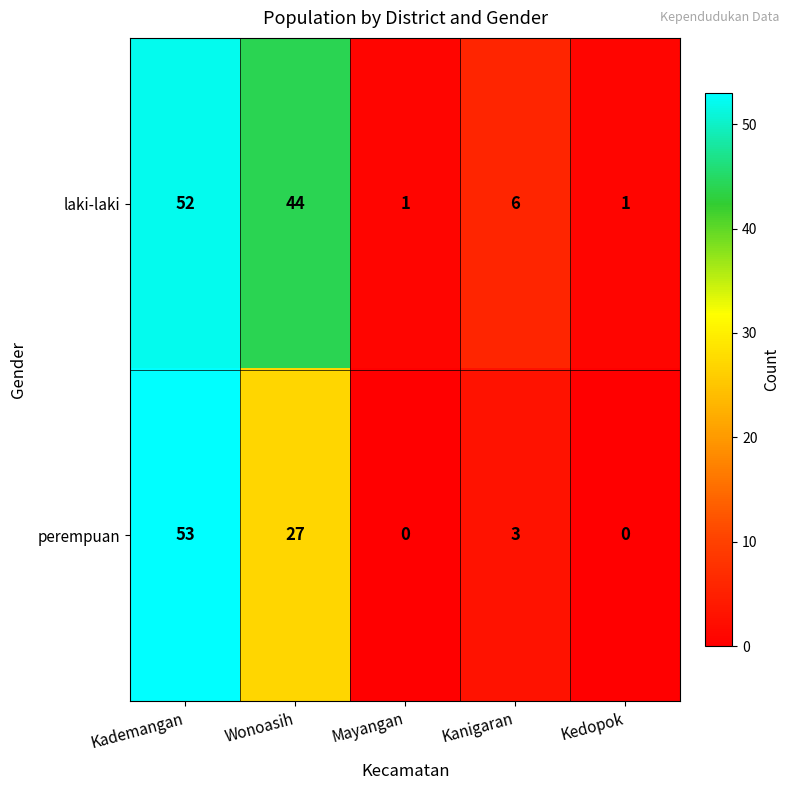

Which series has the largest range (max minus min)?

perempuan